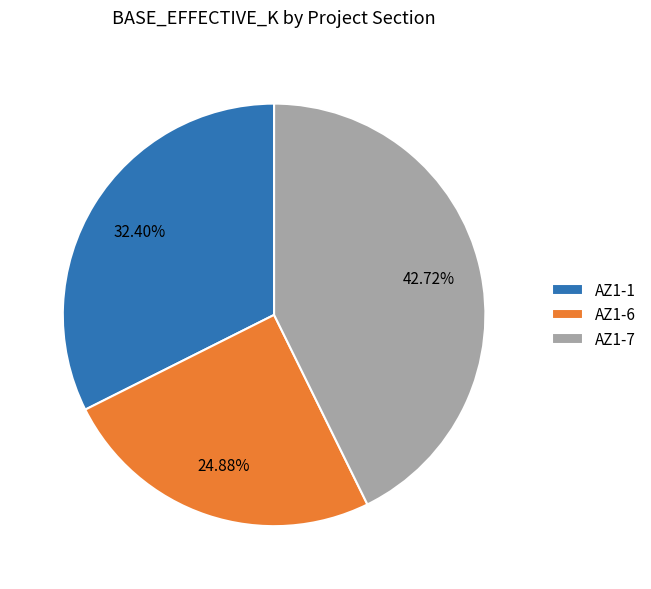

Is there any slice that represents more than half of the pie?

No